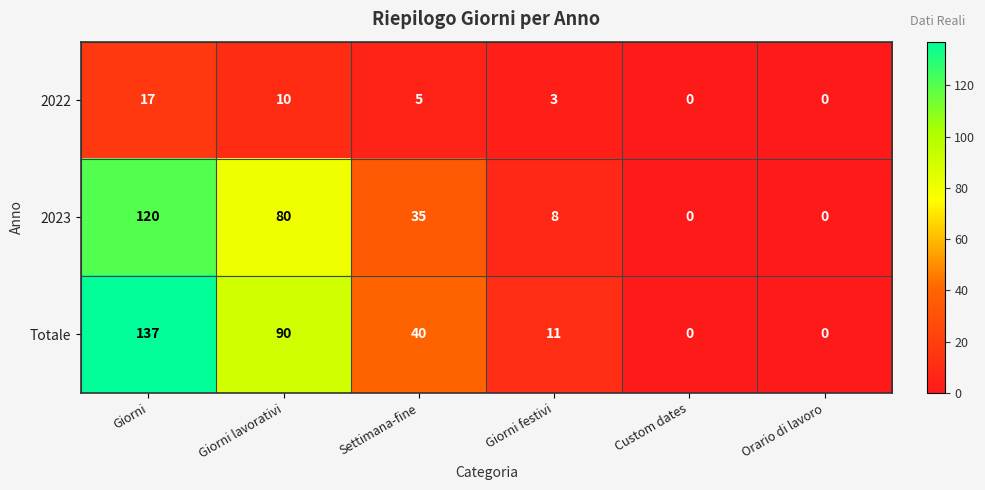

What is the greatest value displayed?

137